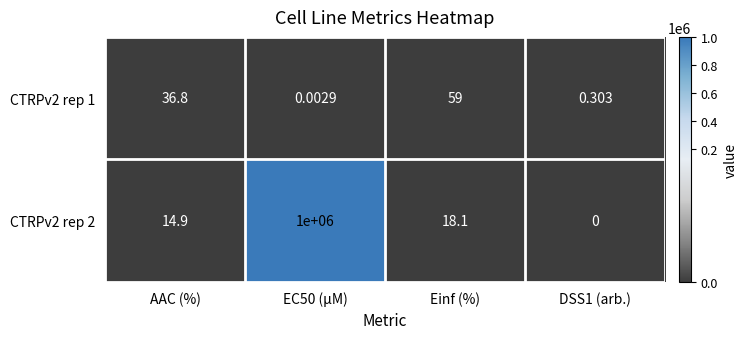

What is the maximum value shown in the chart?

1000000.0